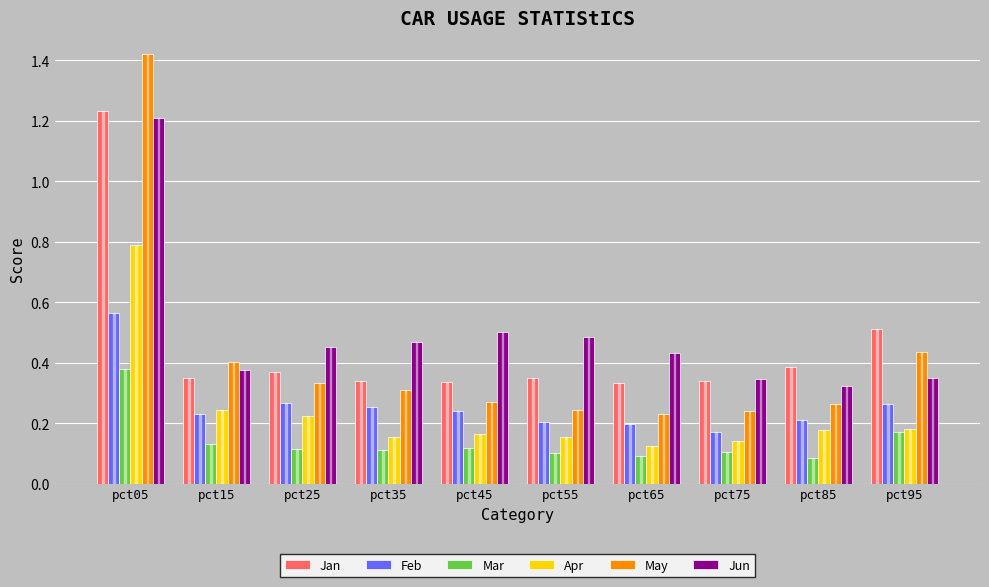

The value of Jun at pct35 is 0.1. True or false?

False